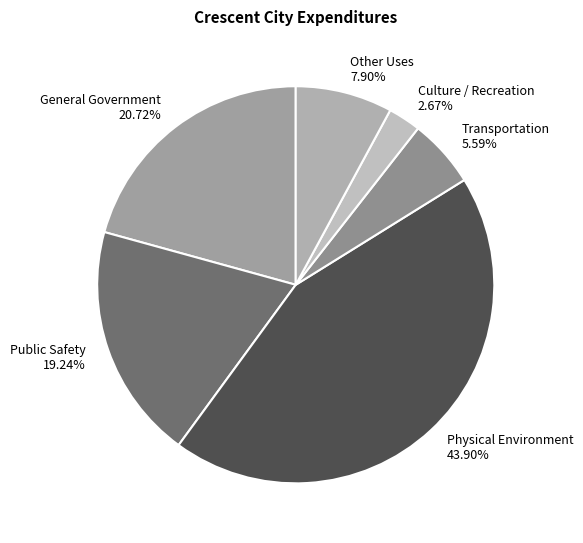

How many slices are in this pie chart?

6